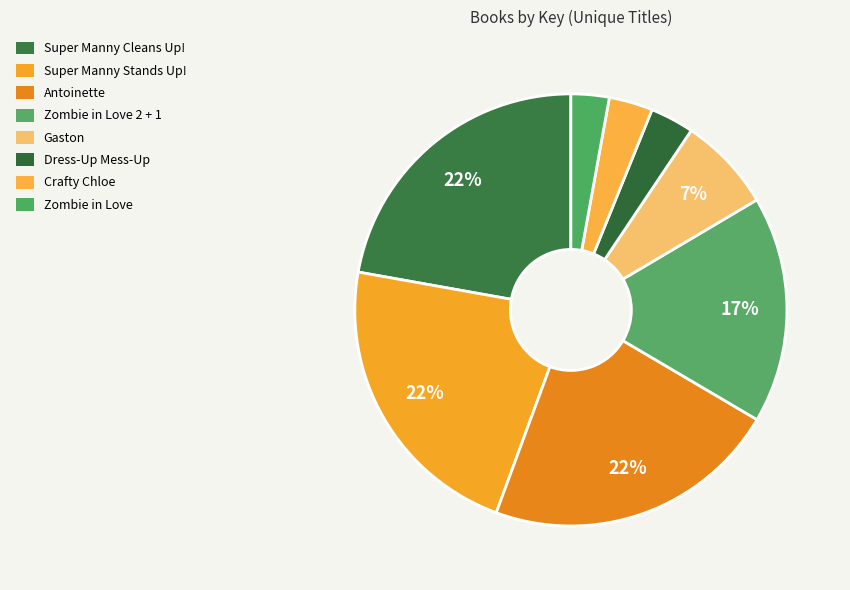

To the nearest percent, what is the average slice percentage?

12%